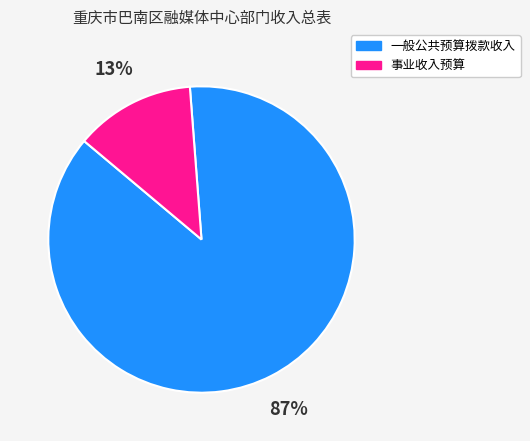

Combined, do 事业收入预算 and 一般公共预算拨款收入 account for over 50%?

Yes